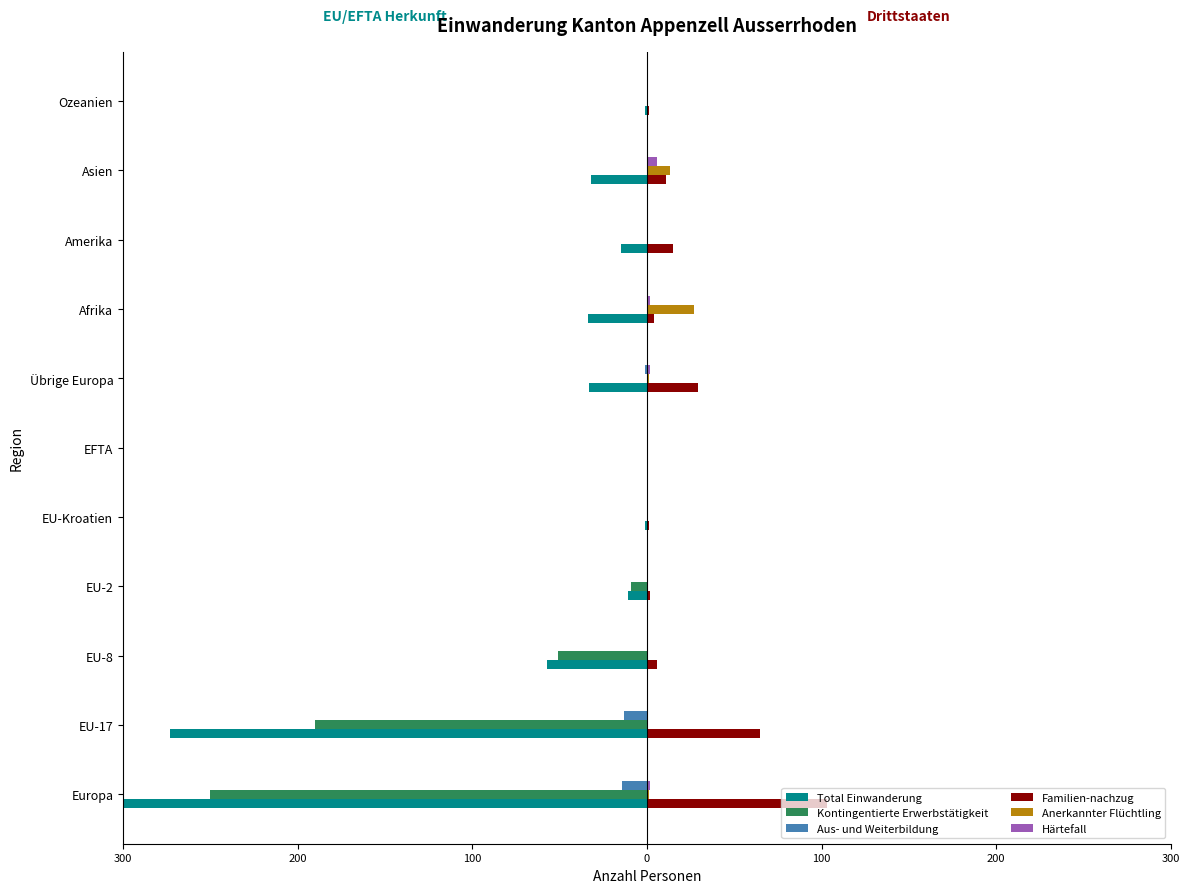

Which series has the widest spread of values?

Total Einwanderung